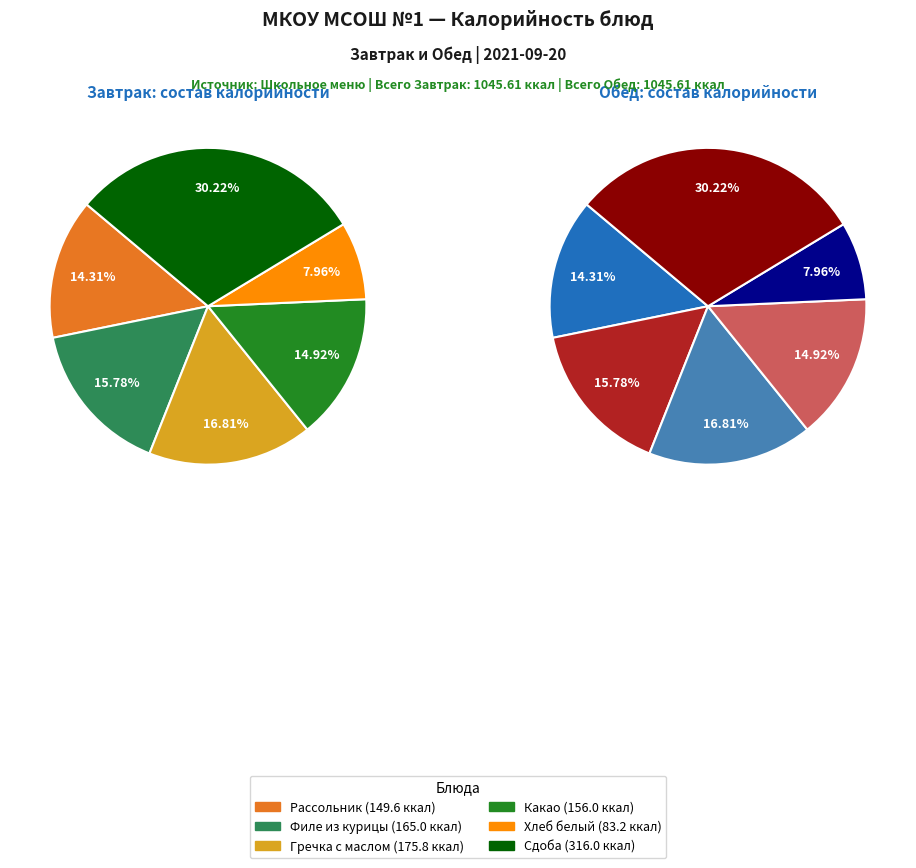

Does Гречка с маслом represent more than half of the total?

No